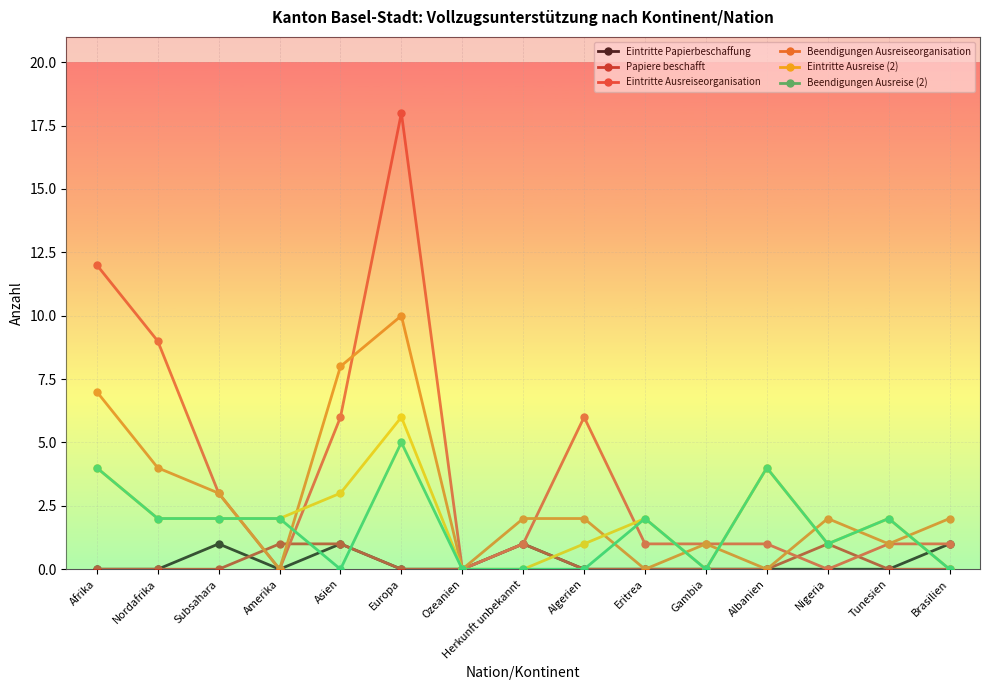

Is the value of Papiere beschafft at Afrika greater than the value of Eintritte Ausreiseorganisation at Afrika?

No